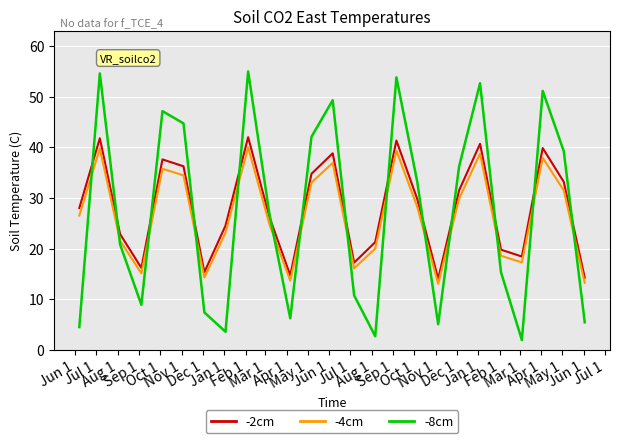

True or false: -2cm and -4cm cross at least once.

False